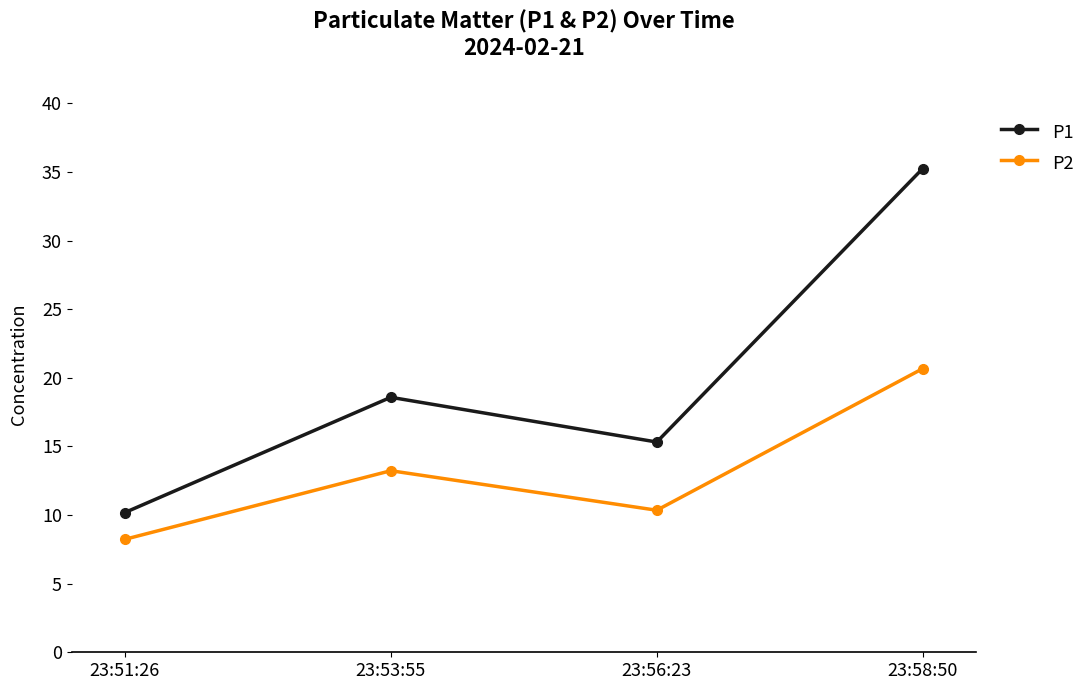

What is the value of the P2 point at the 2nd from the left?

13.2